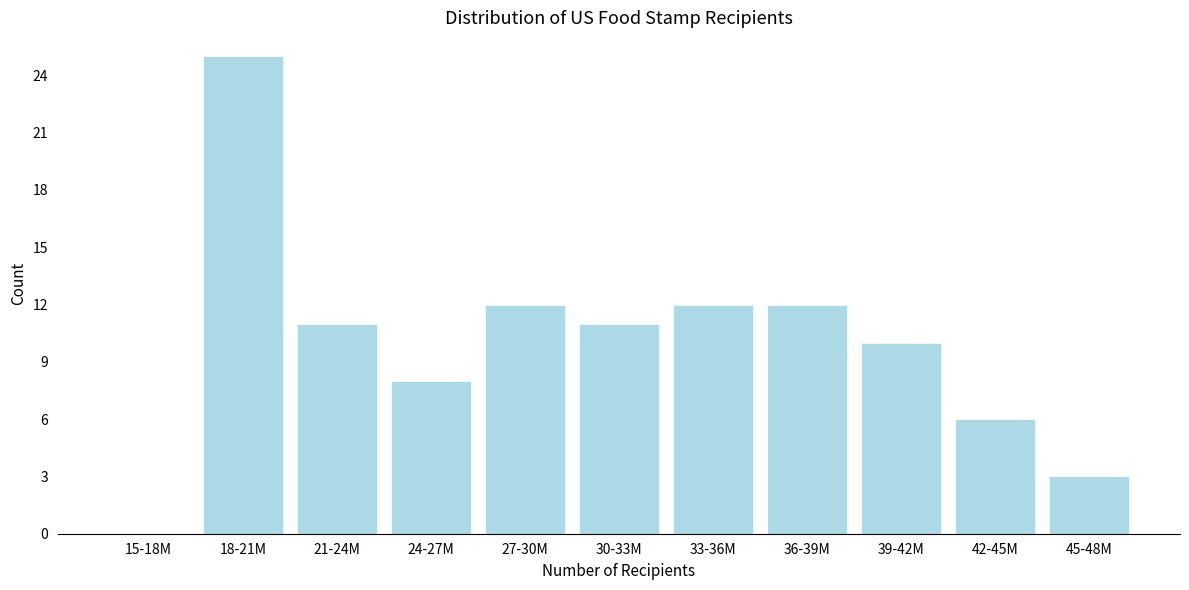

Reading left to right, extract all data points from this chart.

15-18M=0	18-21M=25	21-24M=11	24-27M=8	27-30M=12	30-33M=11	33-36M=12	36-39M=12	39-42M=10	42-45M=6	45-48M=3